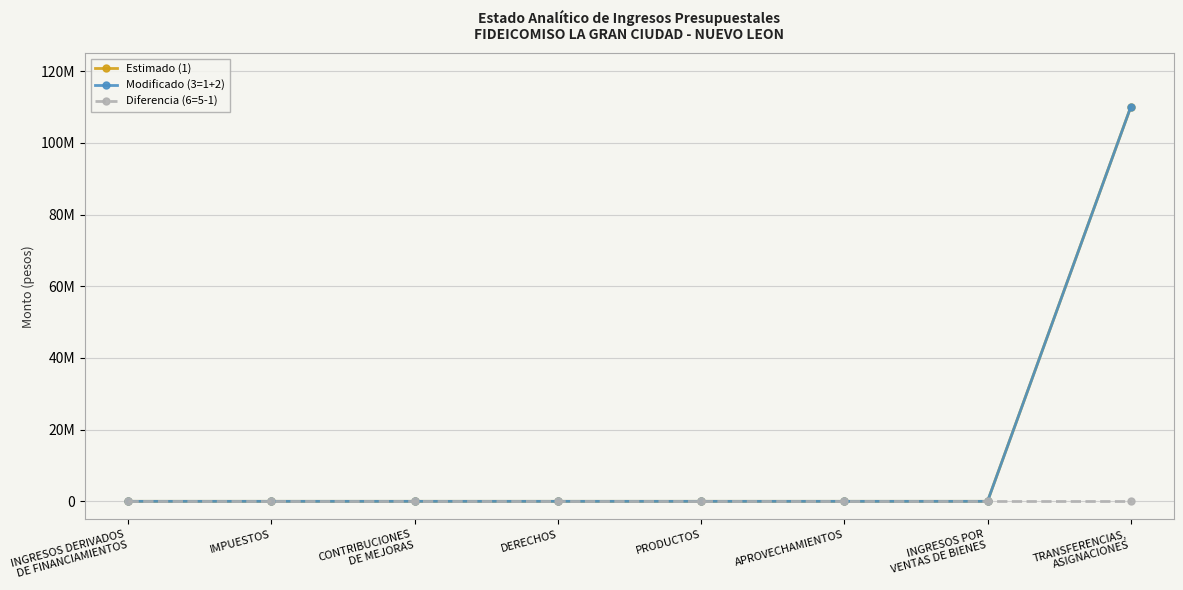

What is the maximum value for Estimado (1)?

110000000